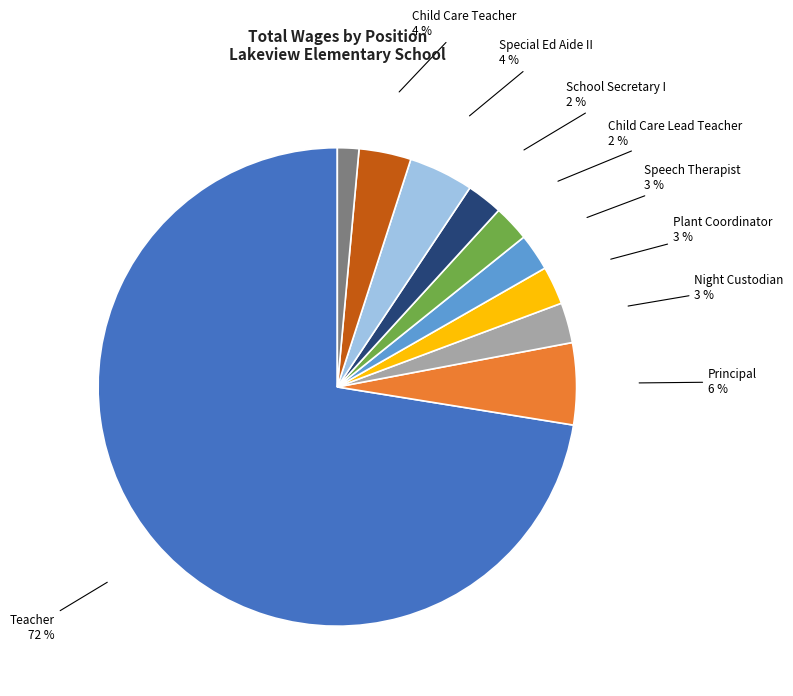

To the nearest percent, what is the difference between the largest and smallest slice percentages?

71%